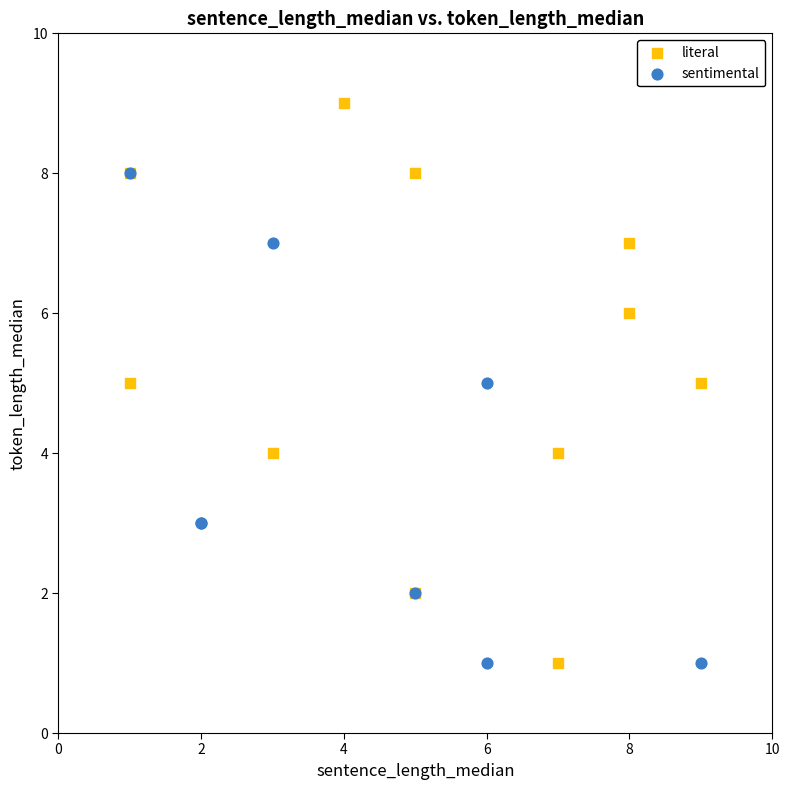

Which series has the largest Y range (max minus min)?

literal